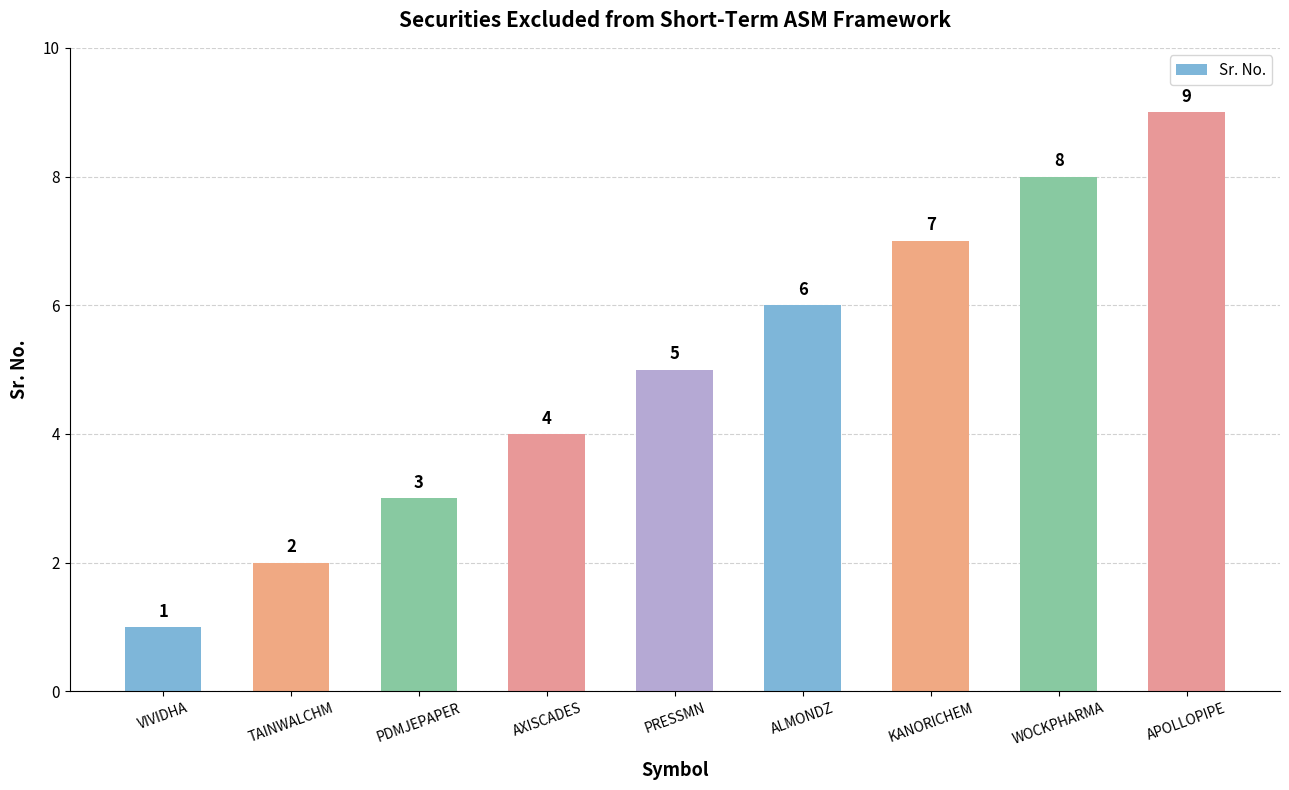

Rank the categories by value from lowest to highest.

VIVIDHA, TAINWALCHM, PDMJEPAPER, AXISCADES, PRESSMN, ALMONDZ, KANORICHEM, WOCKPHARMA, APOLLOPIPE